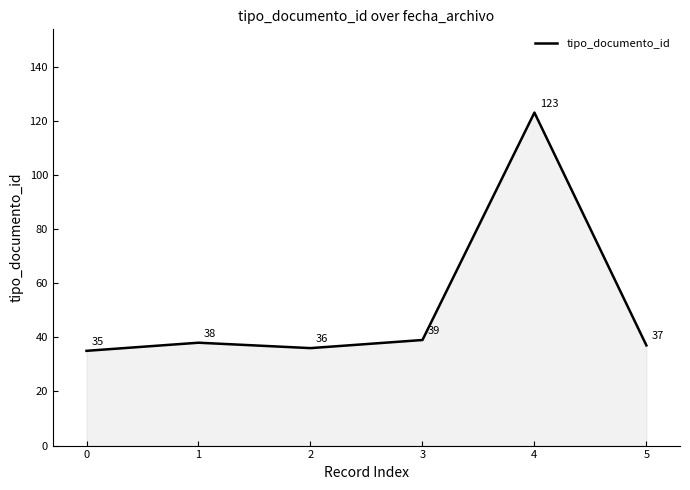

List the labels in order of value, smallest first.

0, 2, 5, 1, 3, 4